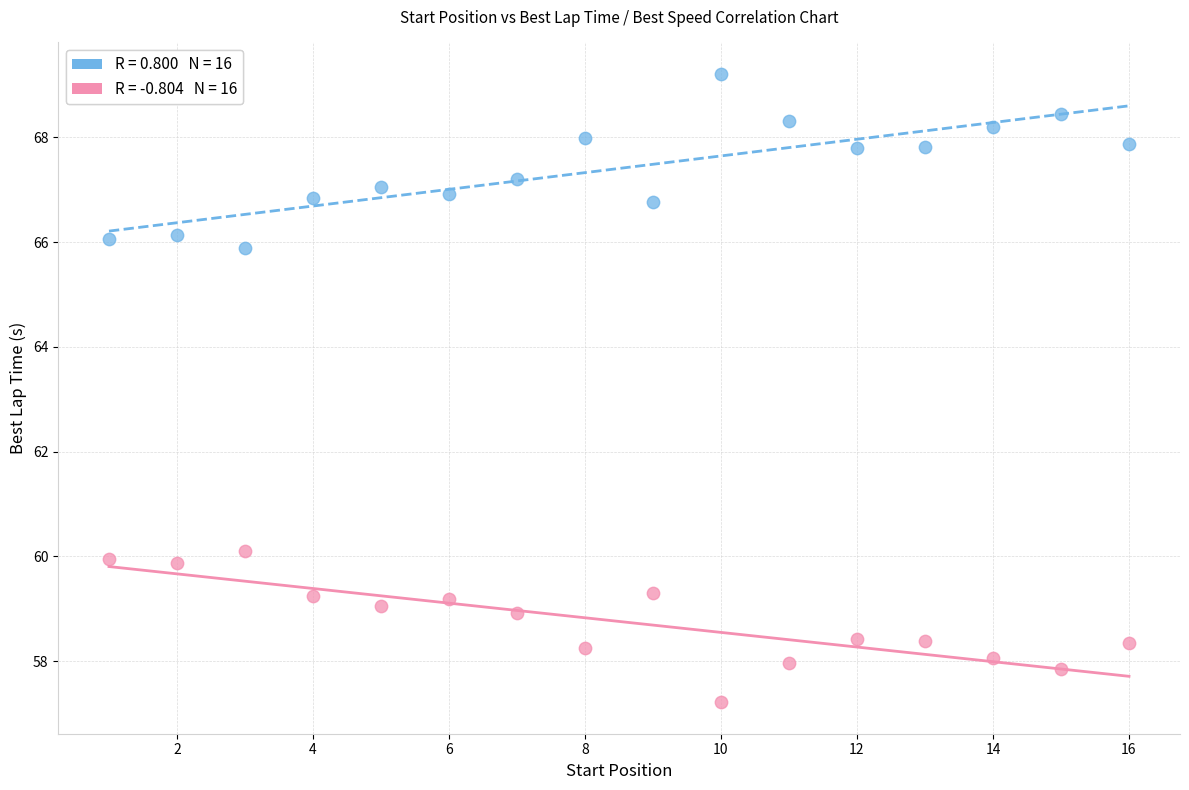

Across all data points, what is the range of X values (max minus min)?

15.0